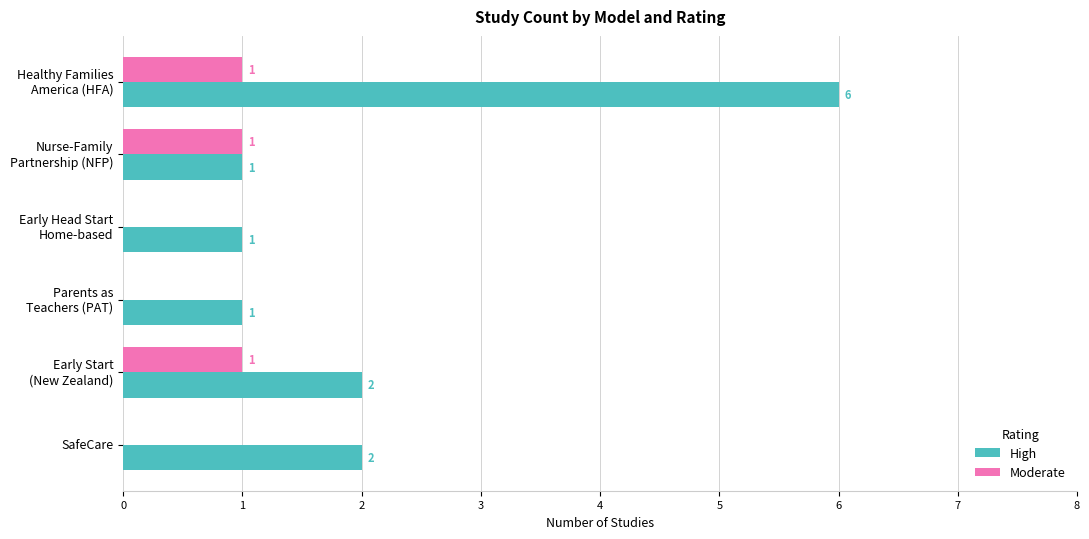

The High series shows 0 at SafeCare. True or false?

False